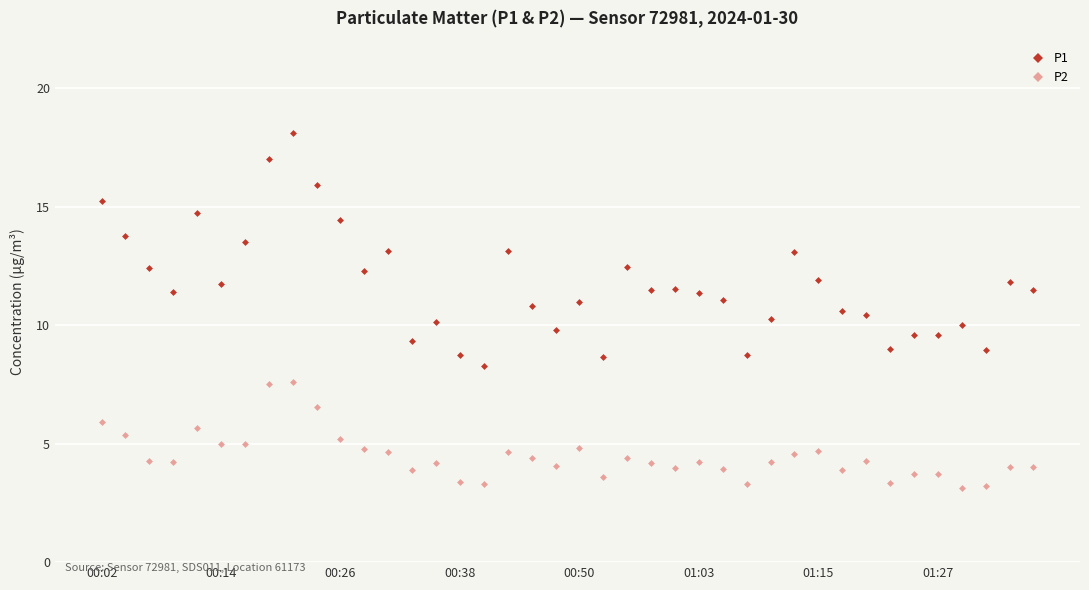

What is the value of the P2 point at the 1st from the left?

5.9